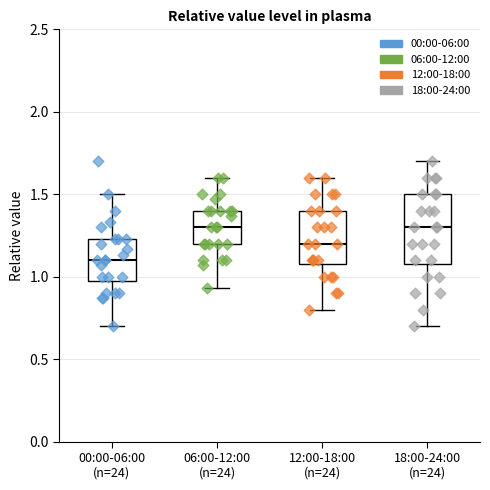

Reading left to right, transcribe this box plot: for each box, give where its median line is, the range the box spans, and where its two whiskers end, as read against the y-axis. The values are not printed on the chart, so give them approximately, as read against the axis.

00:00-06:00 (n=24): median 1.10, box 1.00 to 1.25, whiskers 0.70 to 1.50
06:00-12:00 (n=24): median 1.30, box 1.20 to 1.40, whiskers 0.95 to 1.60
12:00-18:00 (n=24): median 1.20, box 1.10 to 1.40, whiskers 0.80 to 1.60
18:00-24:00 (n=24): median 1.30, box 1.10 to 1.50, whiskers 0.70 to 1.70